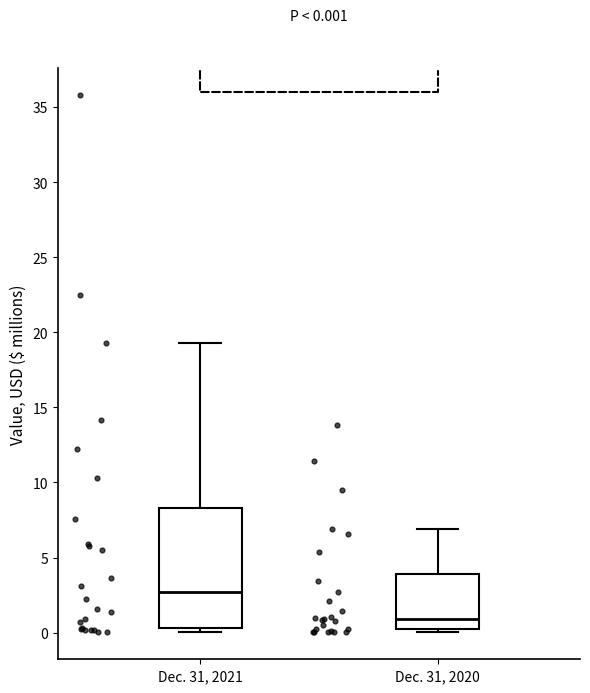

Which box's median line is the highest?

Dec. 31, 2021